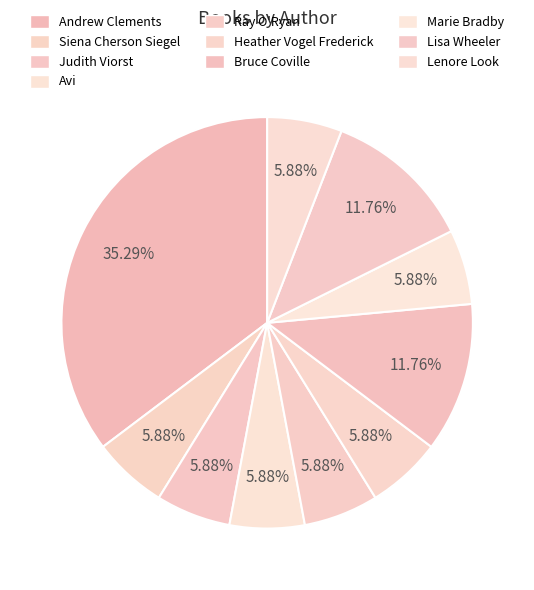

Does any single category account for the majority?

No